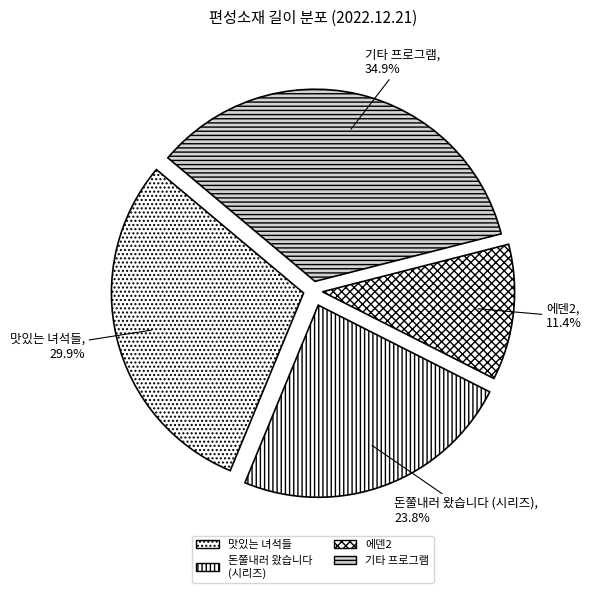

Approximately how many times larger is the value at 에덴2 compared to 돈쭐내러 왔습니다 (시리즈)?

0.5